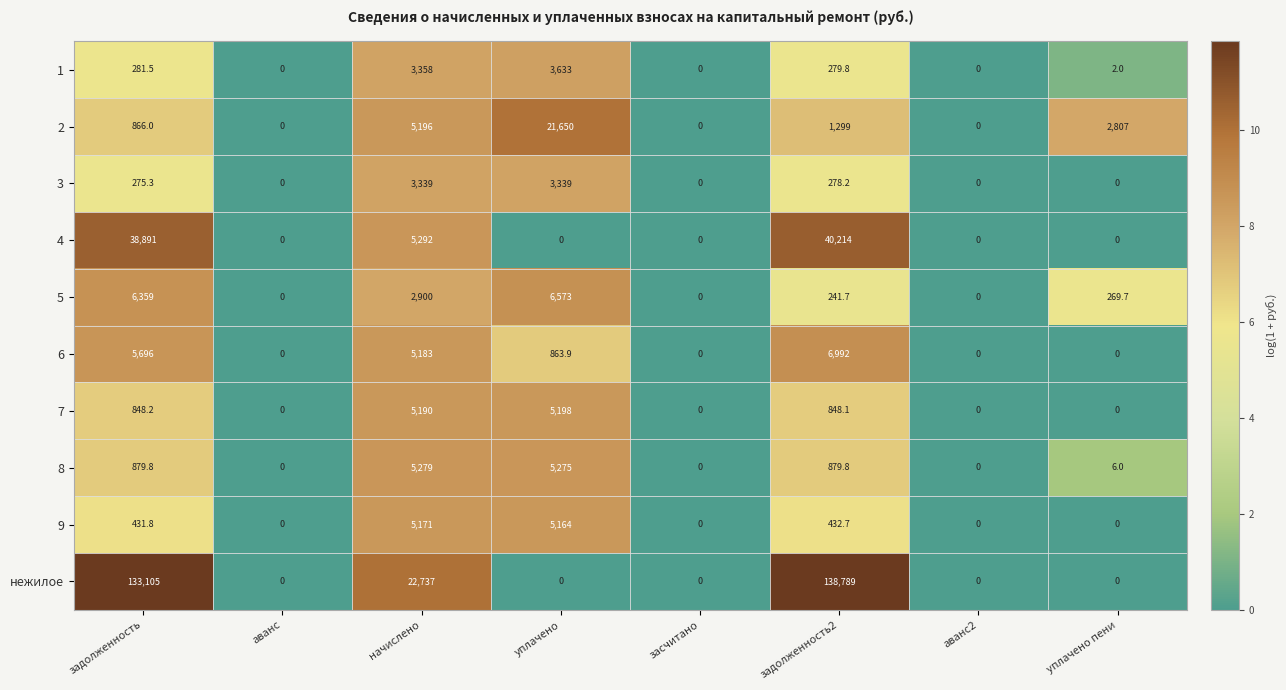

How many values in the 8 series are below 879?

4